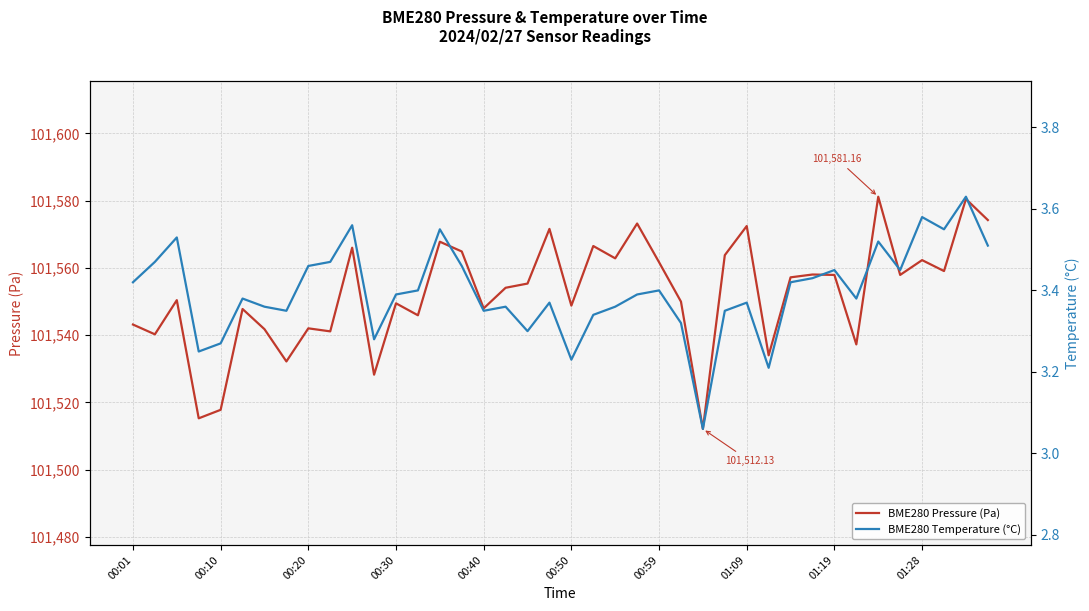

The value of BME280 Pressure (Pa) at 23 is 40866.1. True or false?

False